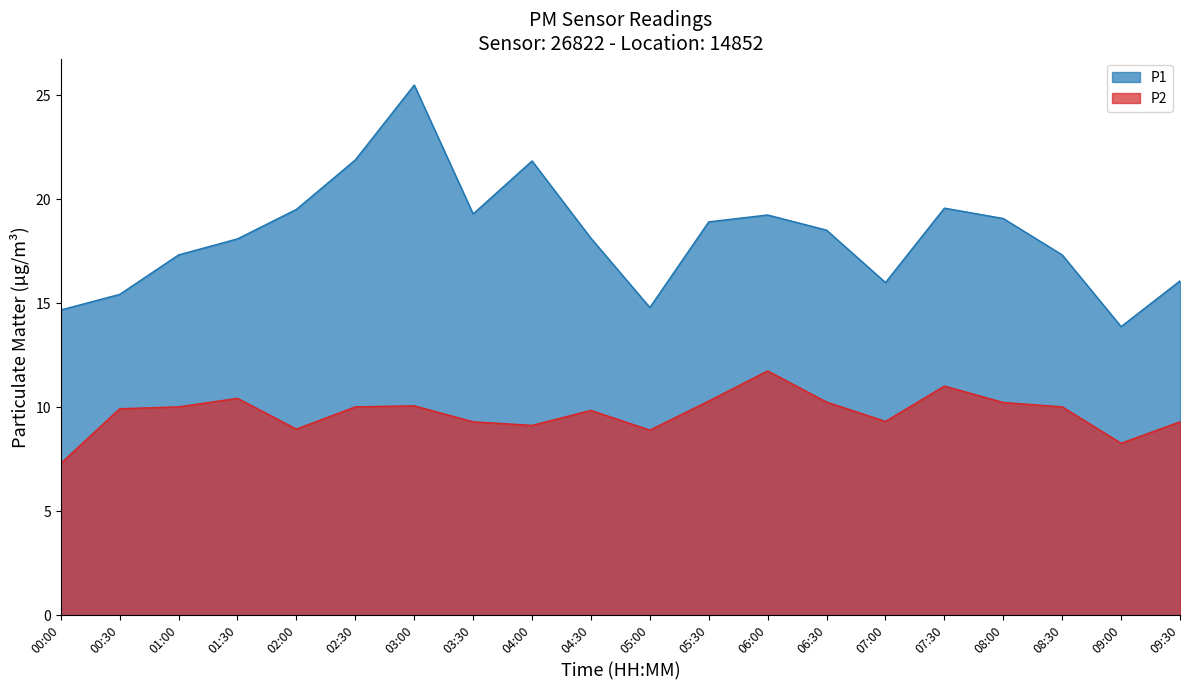

What is the difference between the P2 values at 00:00 and 00:30?

2.6